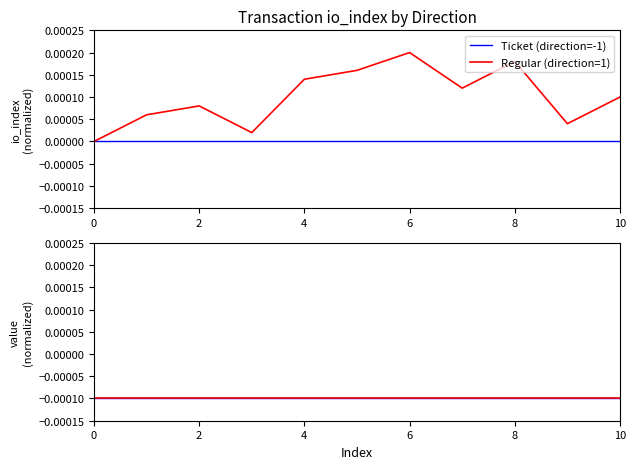

The chart shows a value of 0.0 at 10. True or false?

True